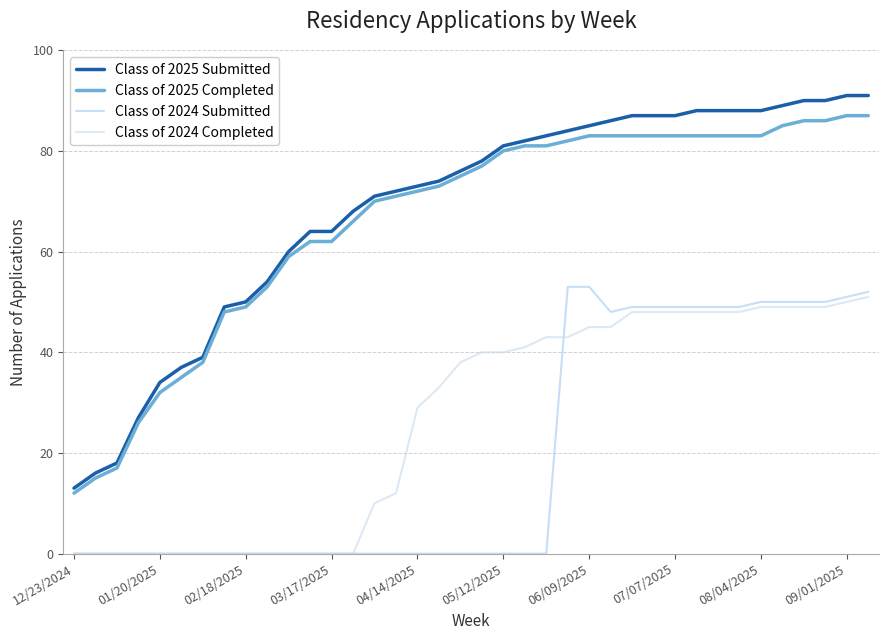

What is the greatest value displayed?

91